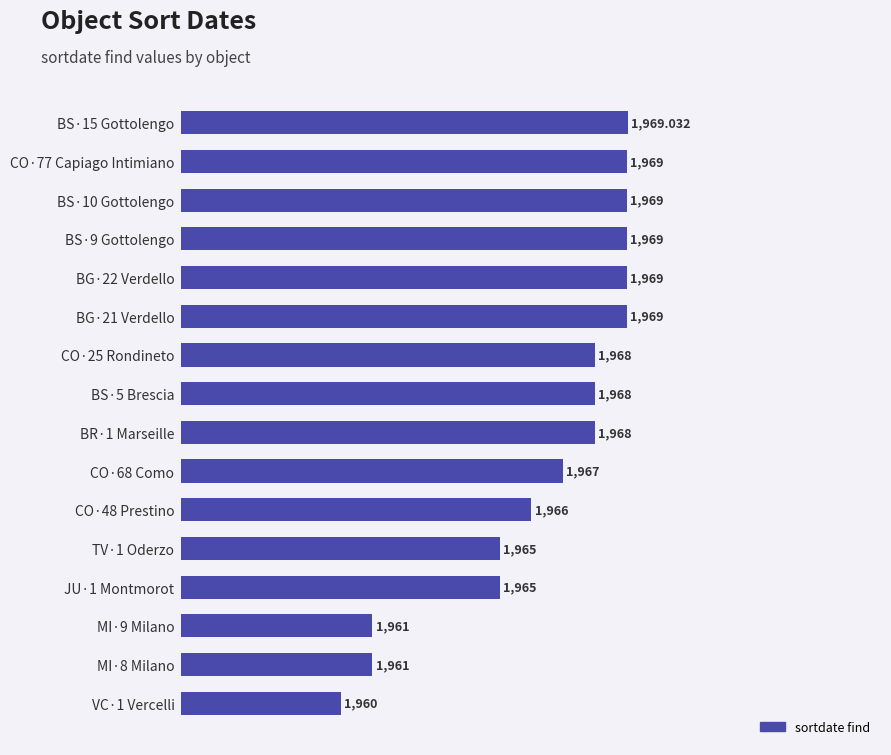

What is the ratio of the value at MI·9 Milano to the value at CO·77 Capiago Intimiano?

1.0